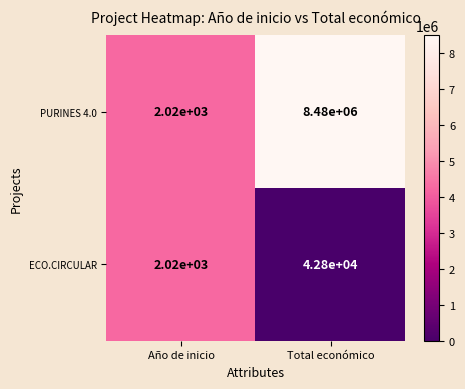

What is the greatest value displayed?

8480000